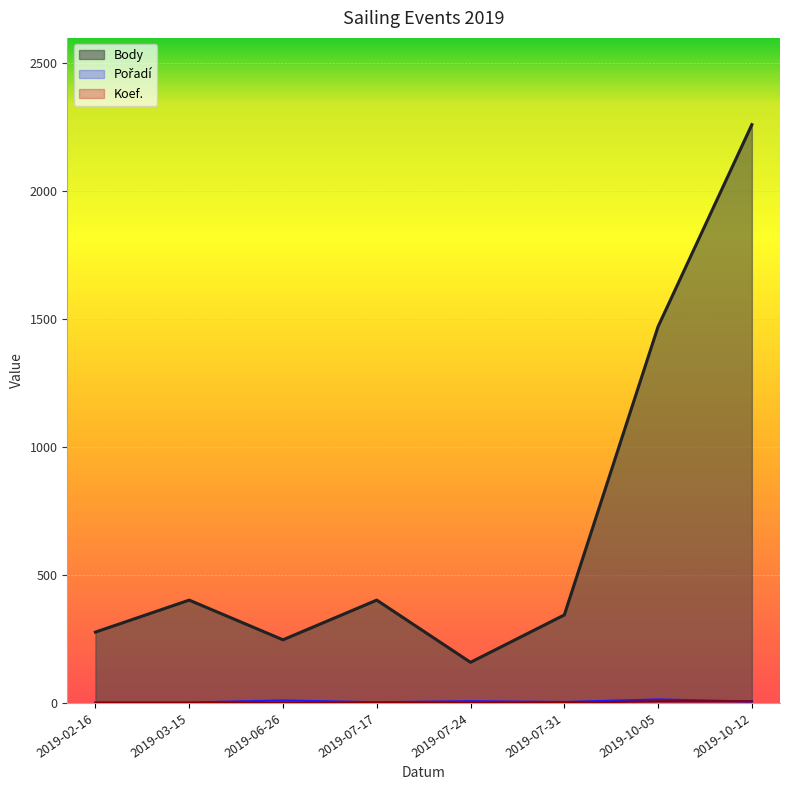

List the series in order of their peak value, lowest first.

Koef., Pořadí, Body